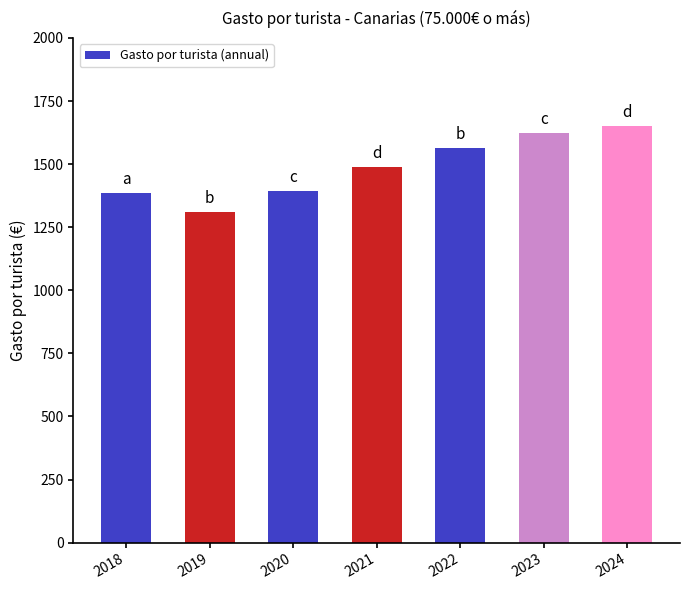

Between 2020 and 2019, which is larger?

2020